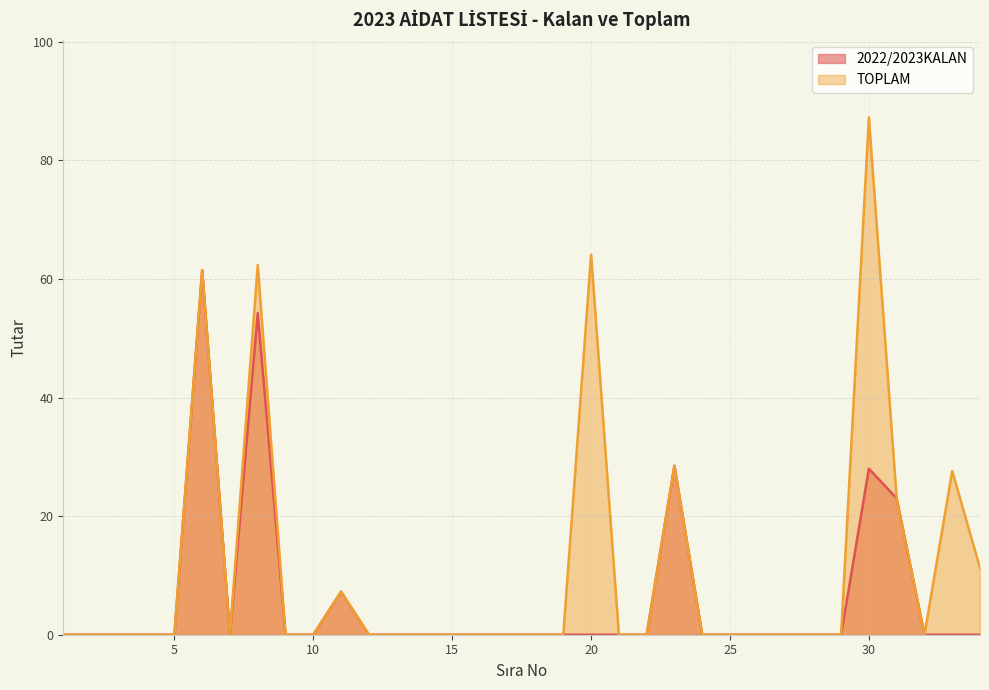

How many lines are shown in the chart?

2